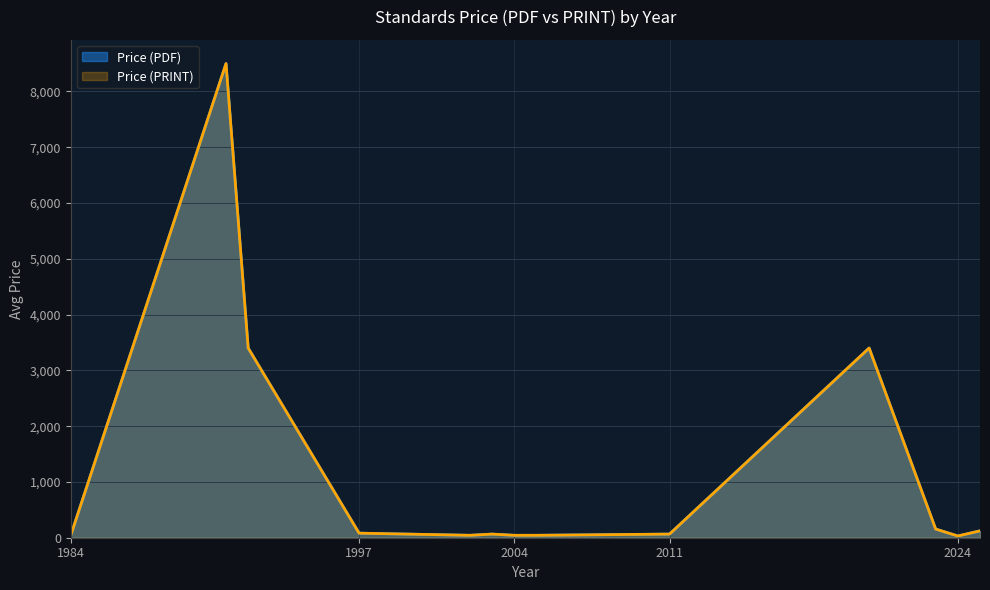

Between 1997 and 2024, which is larger?

1997